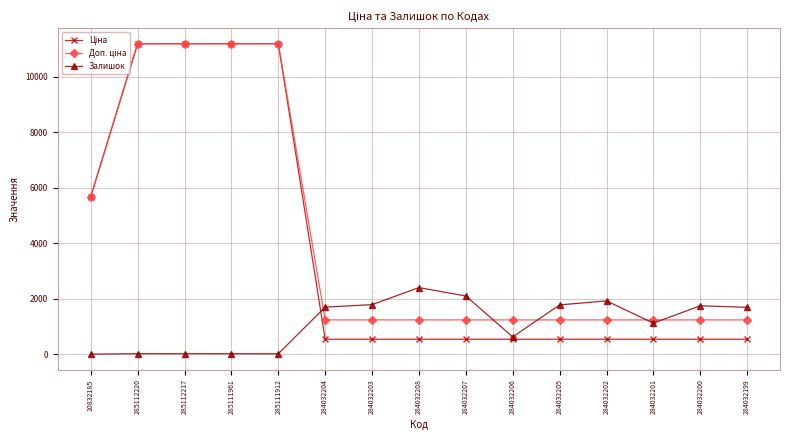

What is the greatest value displayed?

11188.2